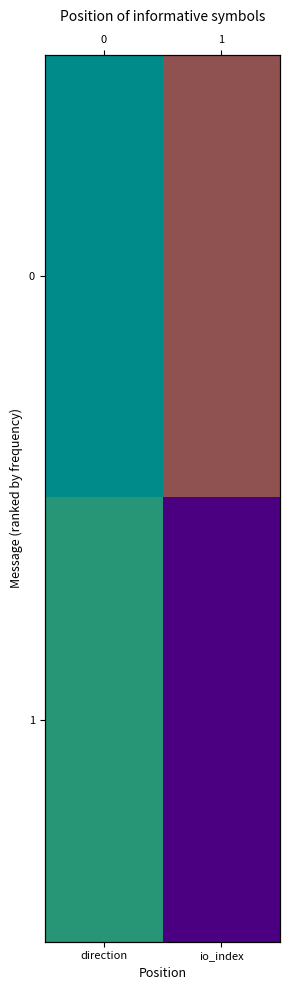

Is the value of 1 at direction greater than the value of 0 at direction?

Yes